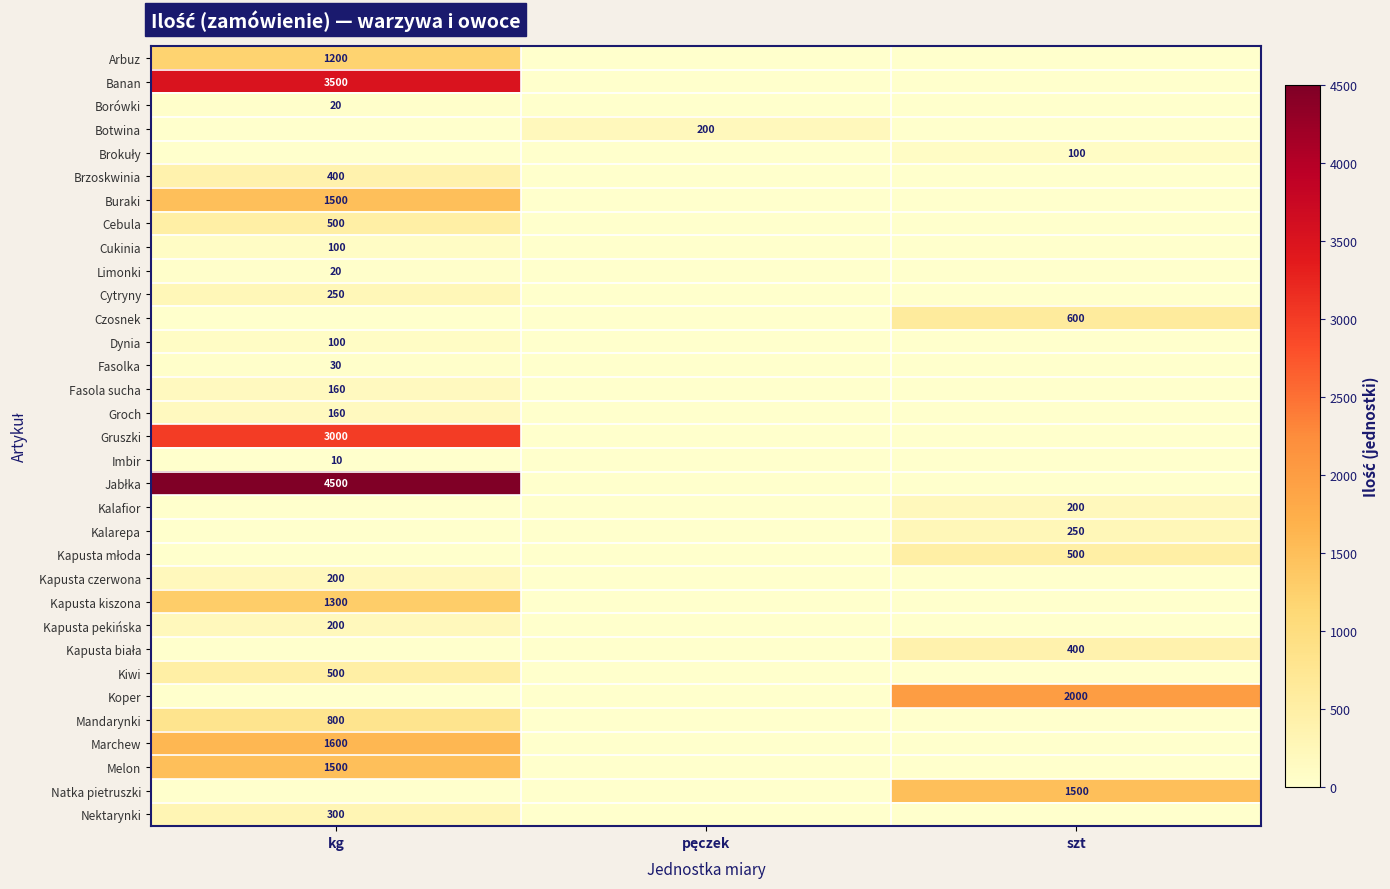

True or false: Kapusta młoda has a value of -331 at pęczek.

False